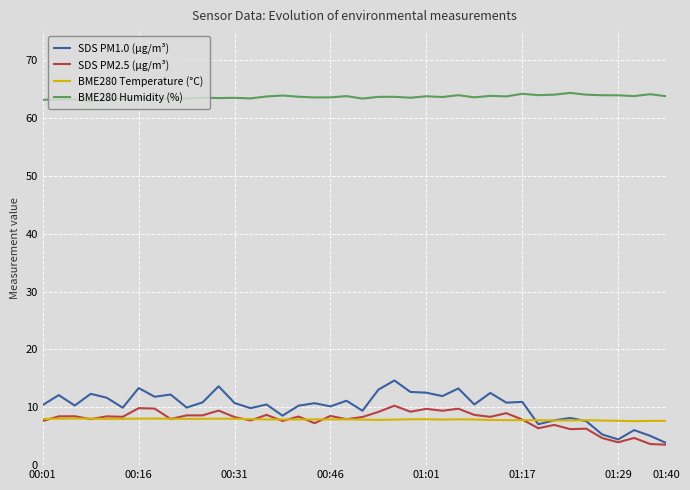

In SDS PM1.0 (µg/m³), how many points are higher than both neighbors (excluding endpoints)?

14